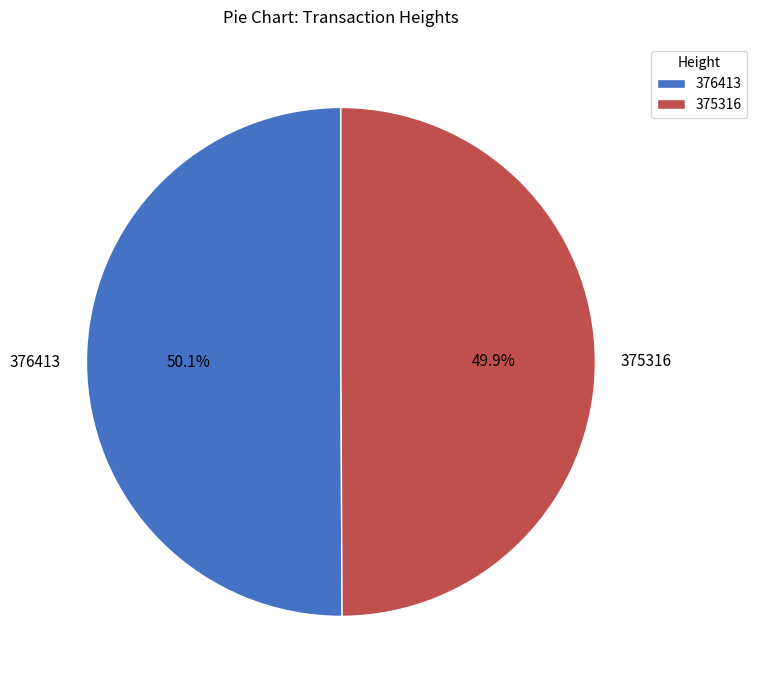

Is there a majority slice in this chart?

Yes